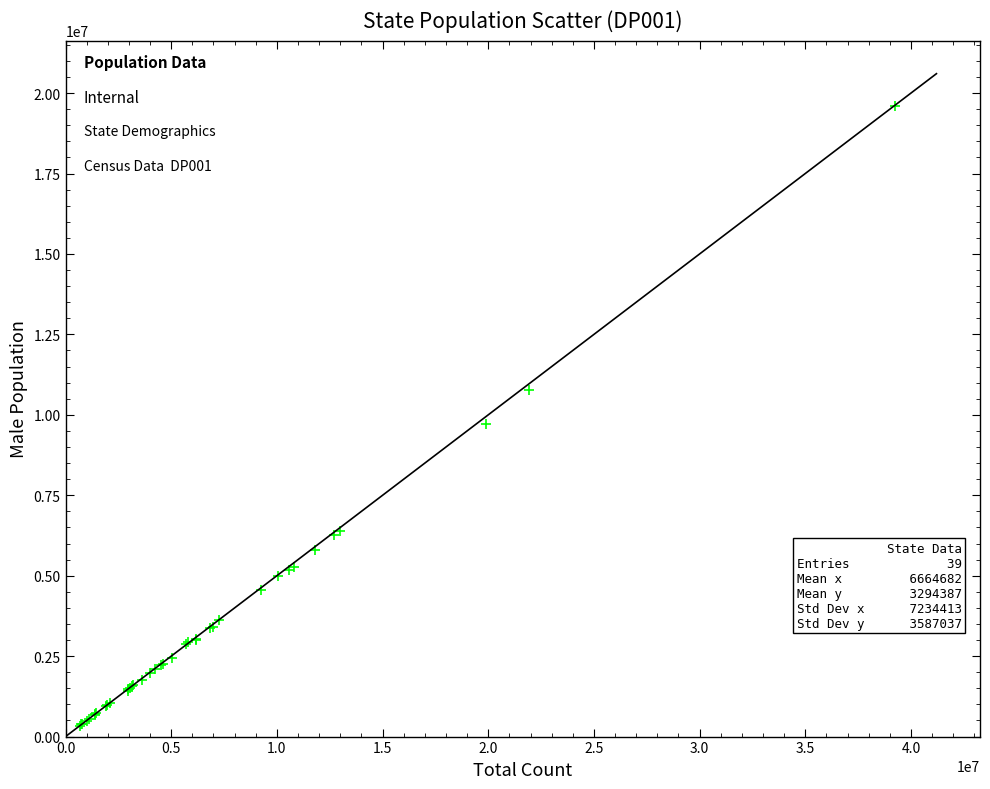

What Y value in the scatter plot is closest to 9964150?

9705235